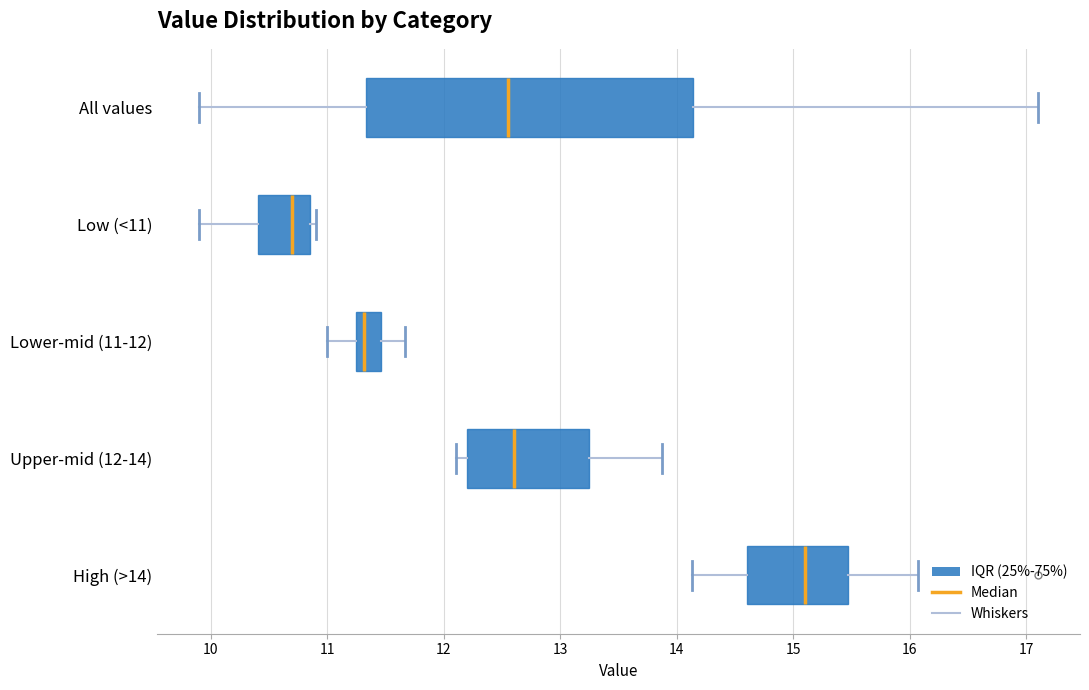

Which box has the furthest to the left median line?

Low (<11)